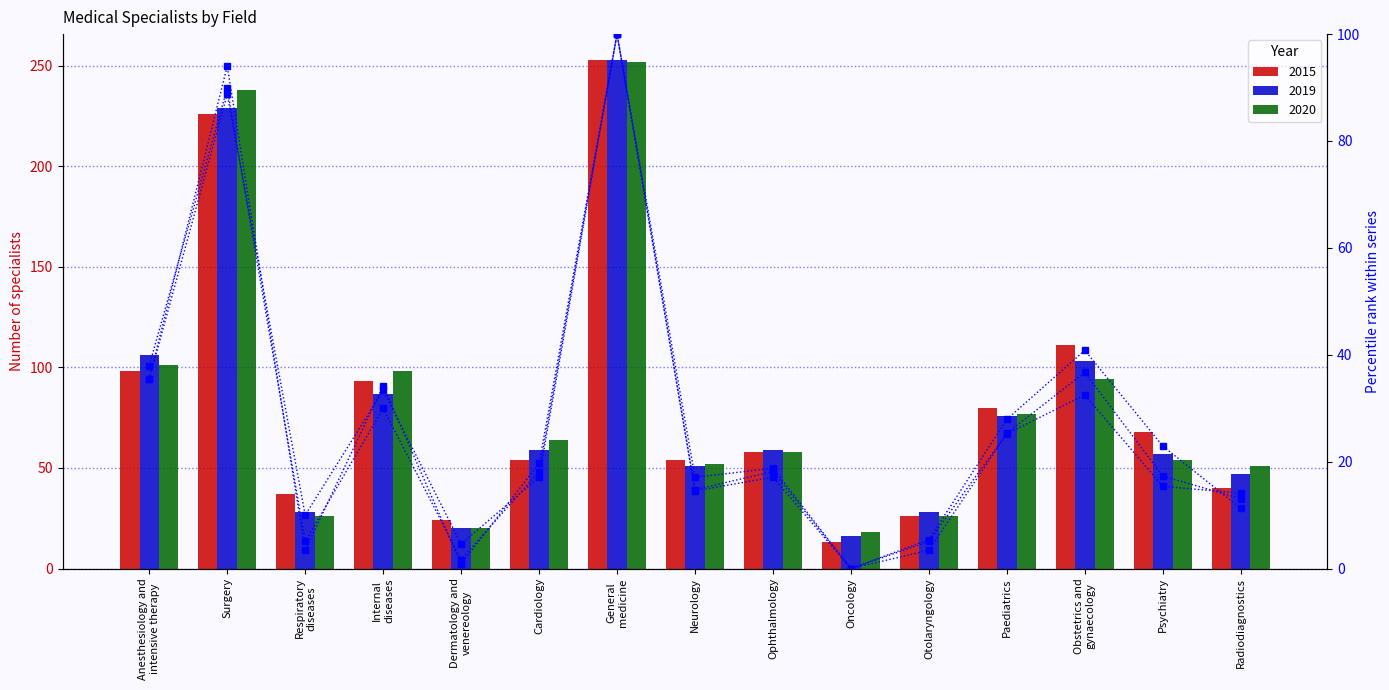

Which series changed the most between Oncology and Radiodiagnostics?

2020 pct rank